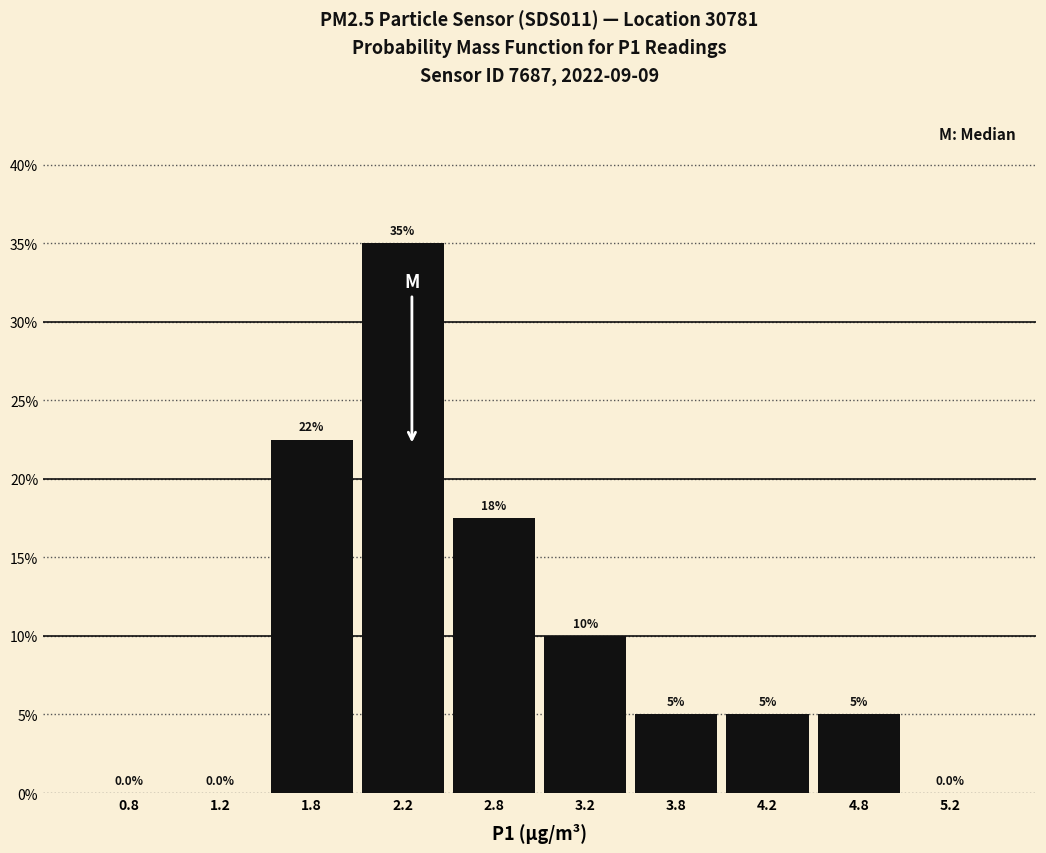

Which range on the x-axis has the tallest bar?

2.0 to 2.5